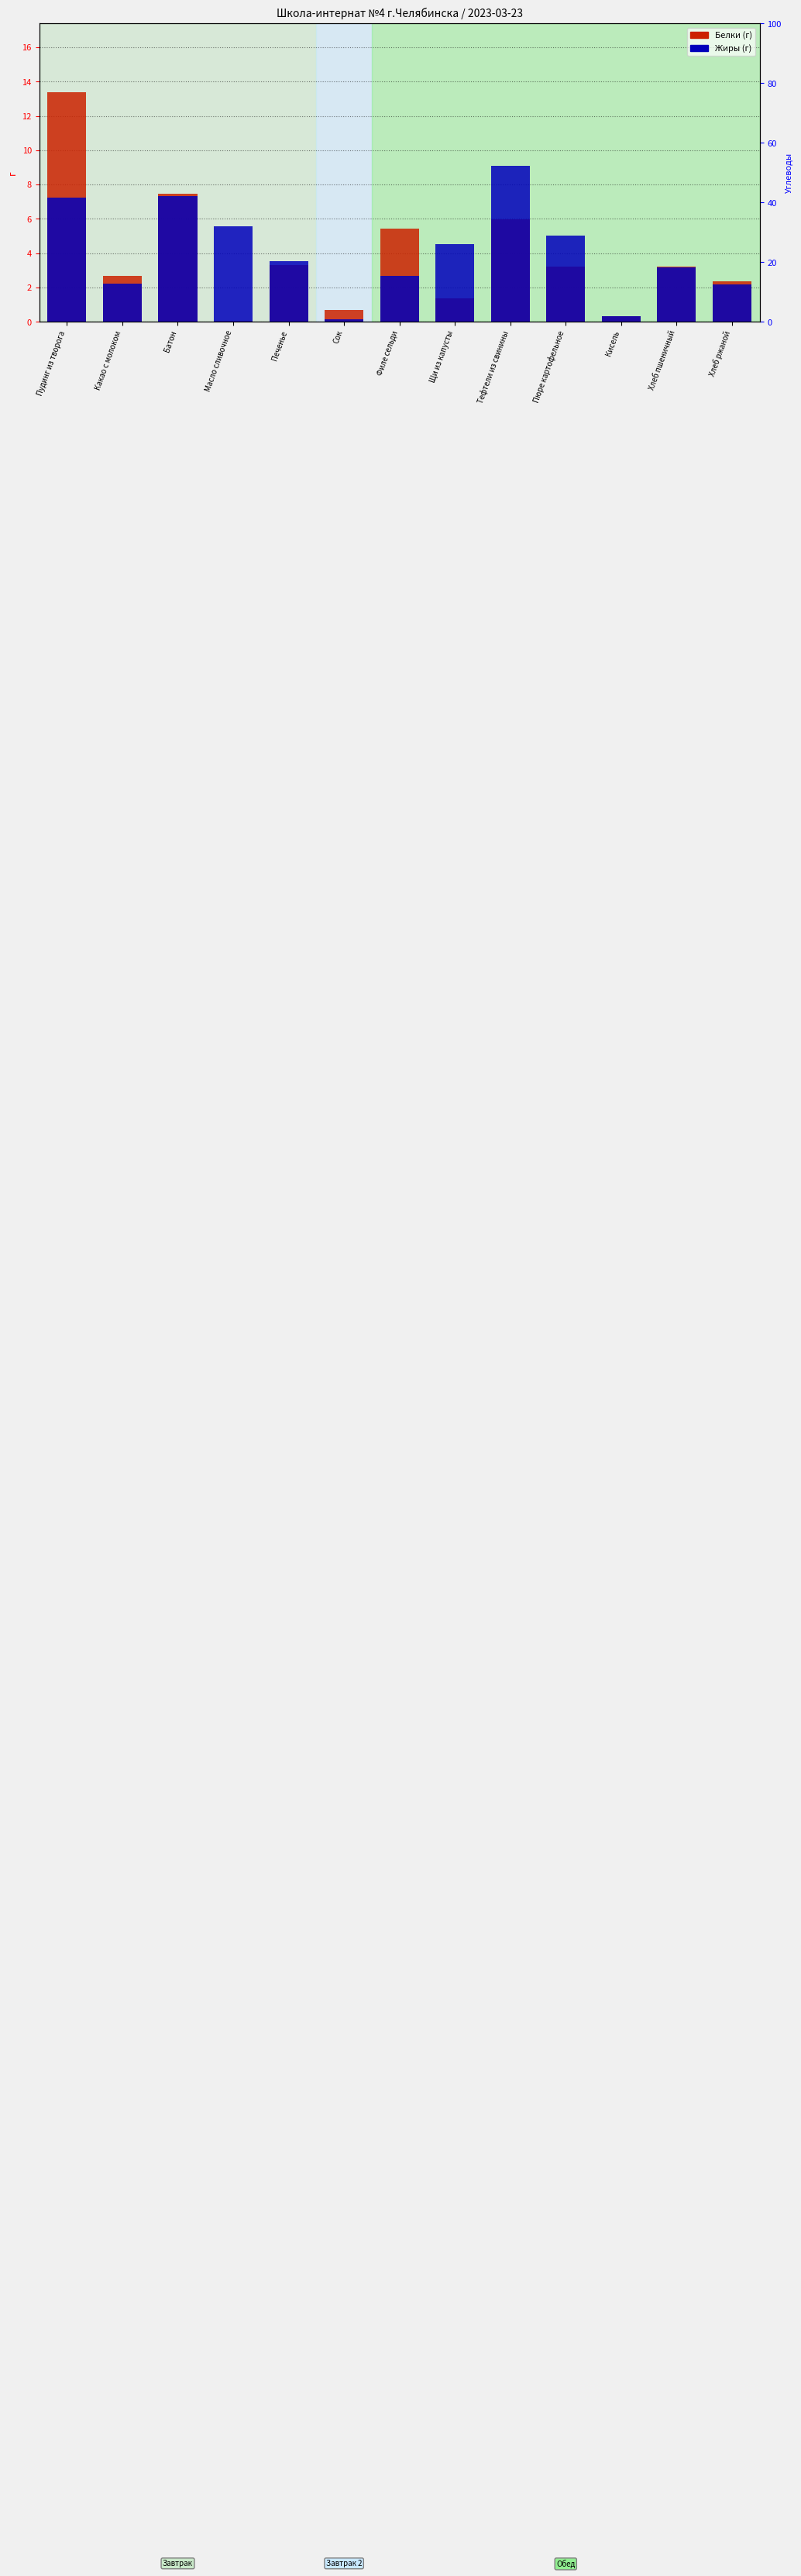

What is the average value of the Белки series?

3.8